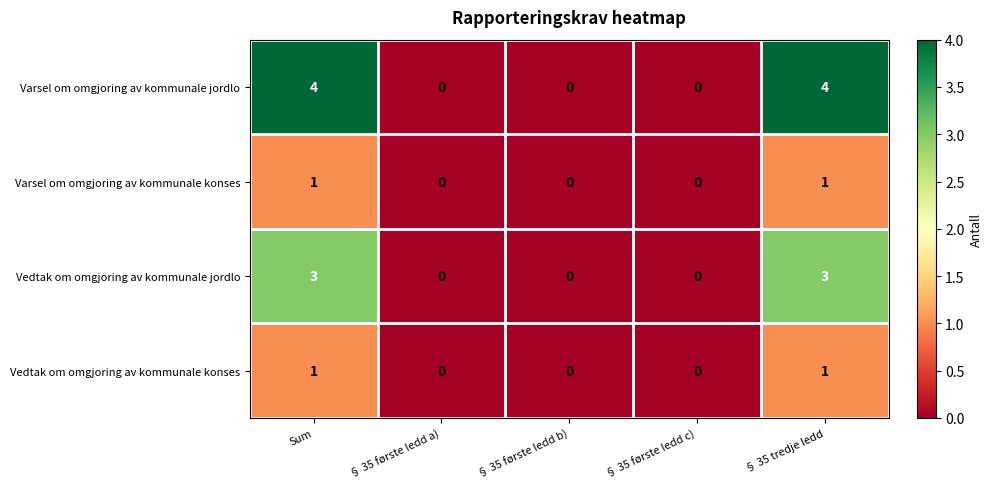

What is the difference between the maximum and second lowest values in the Vedtak om omgjoring av kommunale jordlo series?

3